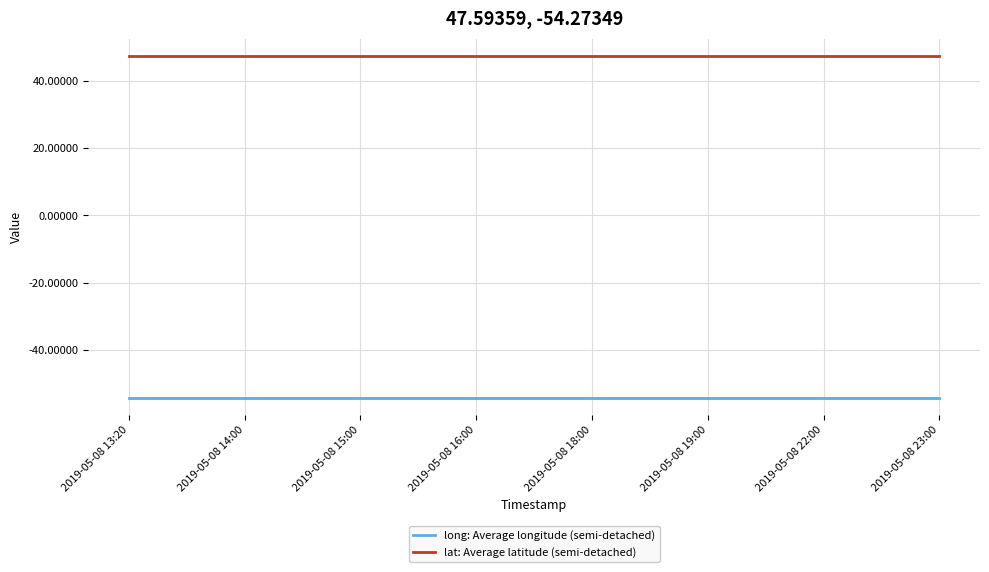

True or false: long: Average longitude (semi-detached) and lat: Average latitude (semi-detached) intersect in this chart.

False